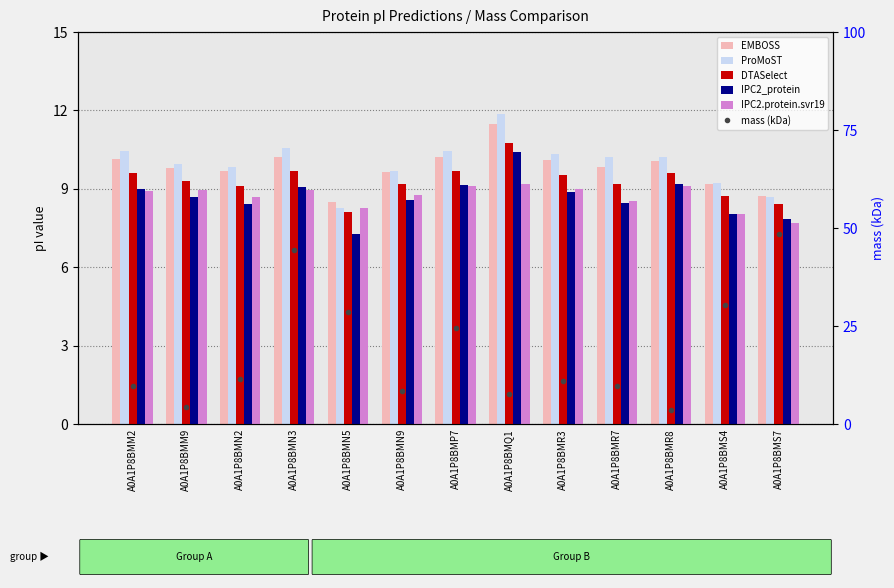

What is the spread (max minus min) of values at A0A1P8BMR3?

2.2